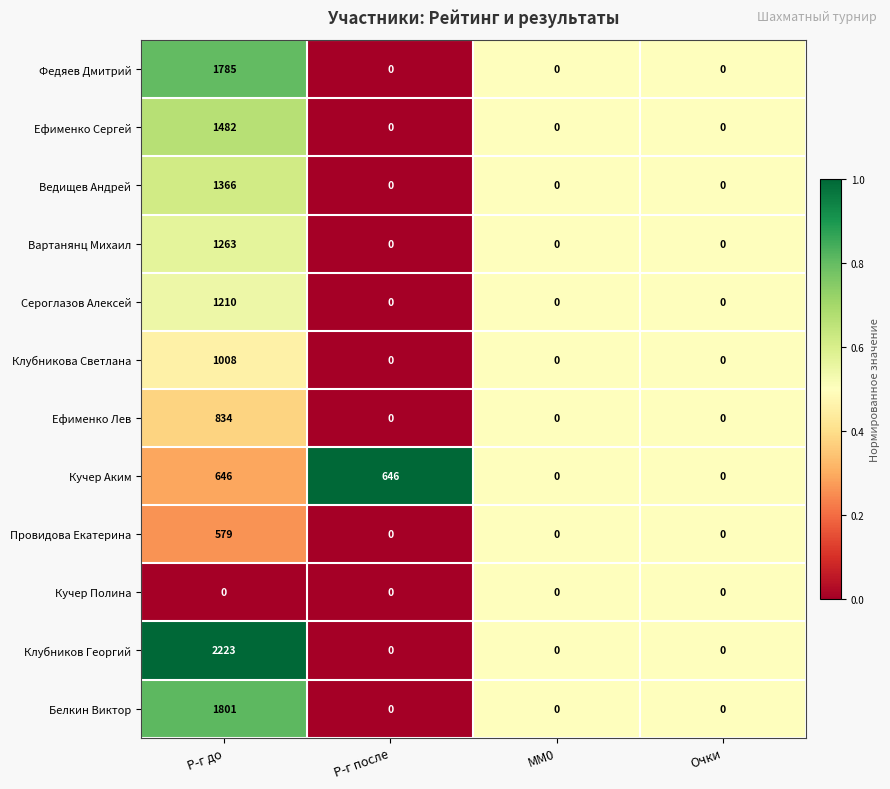

What is the difference between the maximum and second lowest values in the Провидова Екатерина series?

579